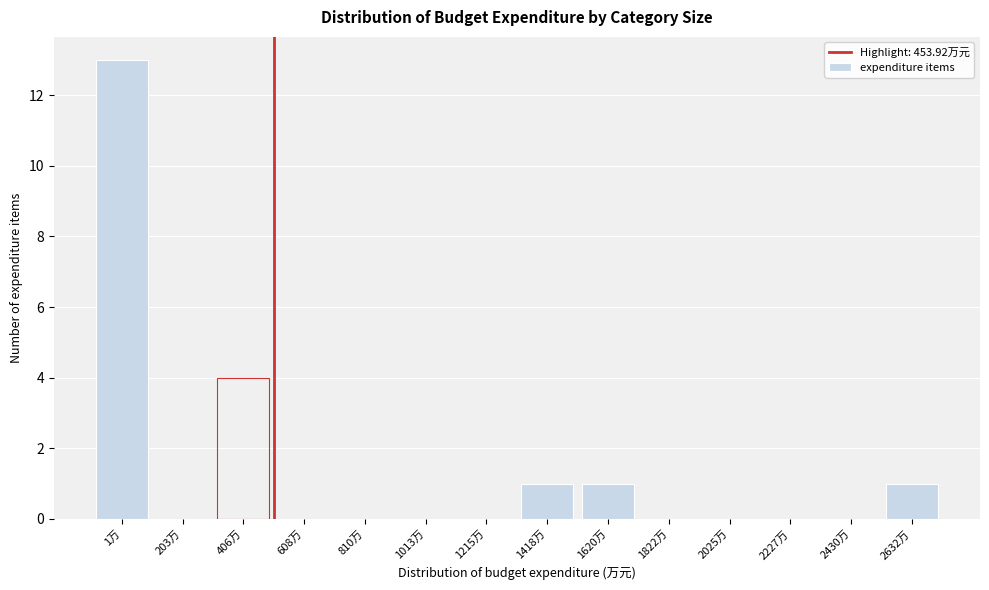

Reading left to right, what are all the values shown in this chart?

1万=13	203万=0	406万=4	608万=0	810万=0	1013万=0	1215万=0	1418万=1	1620万=1	1822万=0	2025万=0	2227万=0	2430万=0	2632万=1